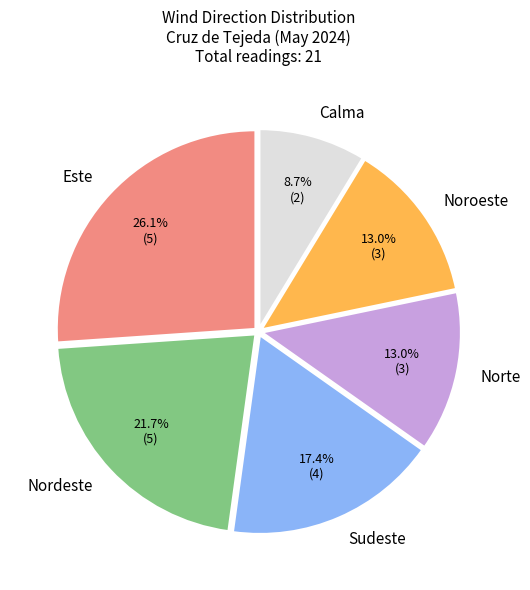

Is there a majority slice in this chart?

No